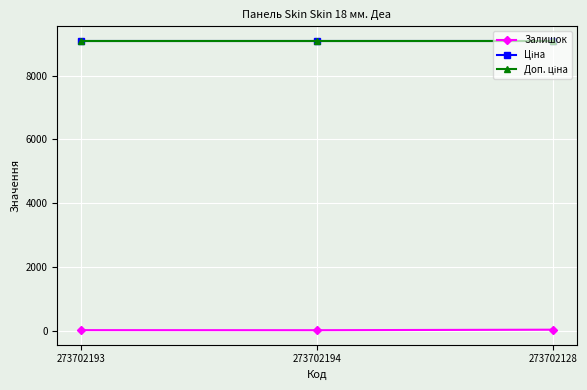

At which label does Доп. ціна reach its peak?

273702193